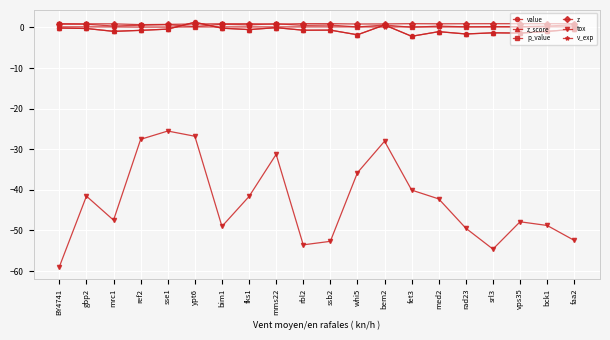

True or false: v_exp and tox intersect in this chart.

False